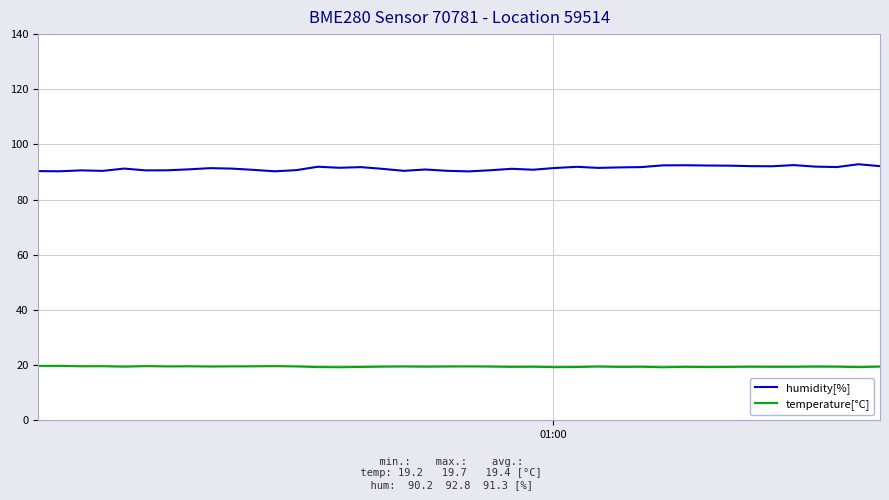

Rank the series by their average value, from lowest to highest.

temperature[°C], humidity[%]